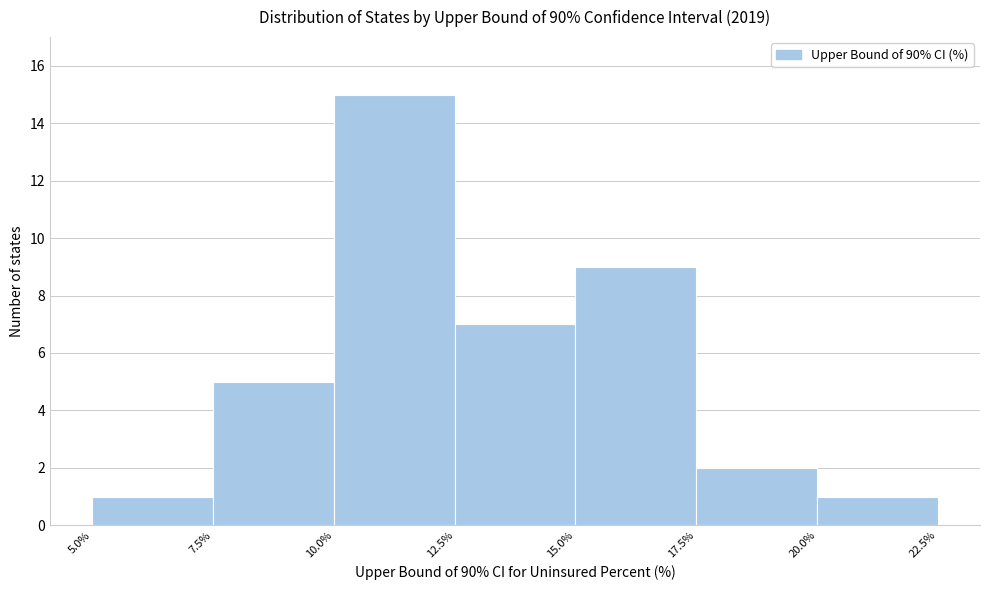

Reading left to right, transcribe this chart: for each bar, give the range it covers on the x-axis and its height. The values are not printed on the chart, so give them approximately, as read against the axis.

5.0% to 7.5%: 1
7.5% to 10.0%: 5
10.0% to 12.5%: 15
12.5% to 15.0%: 7
15.0% to 17.5%: 9
17.5% to 20.0%: 2
20.0% to 22.5%: 1